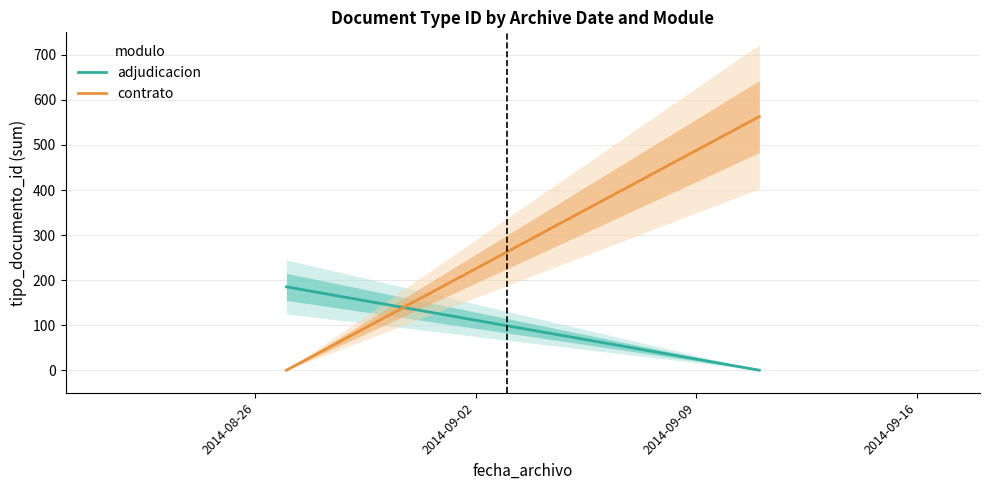

List the labels in order of contrato value, largest first.

2014-09-02, 2014-08-26